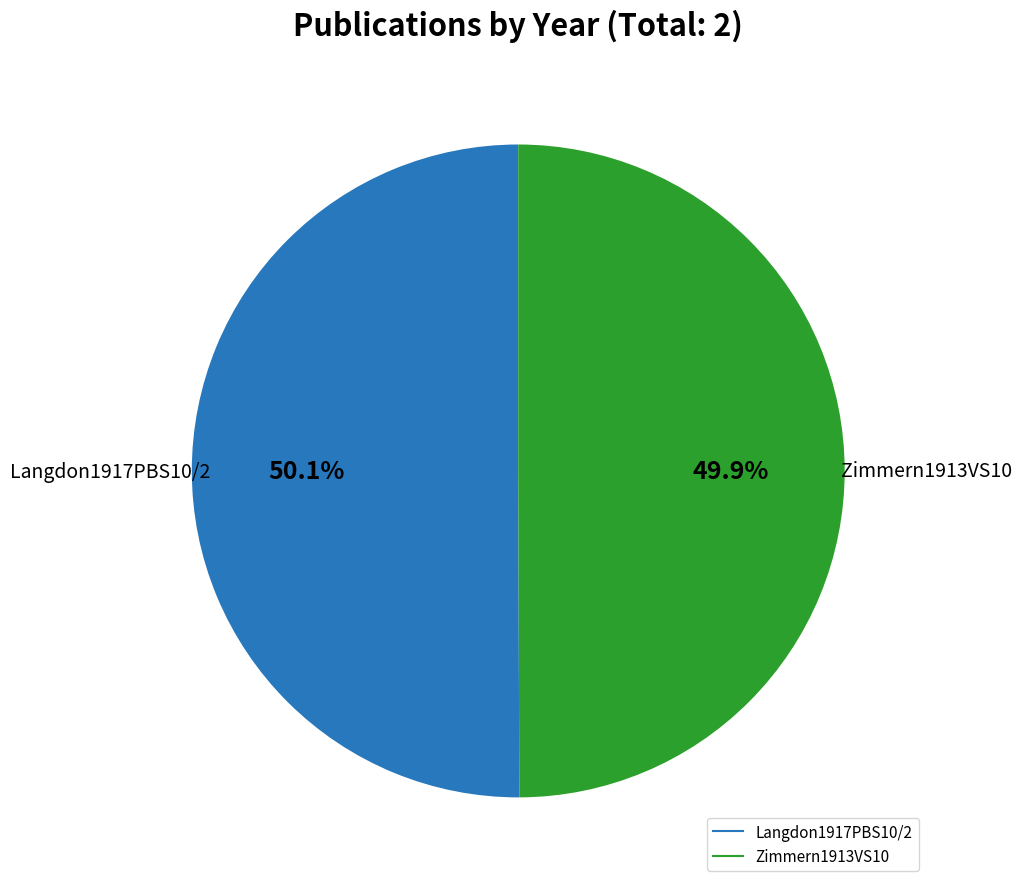

Is there any slice that represents more than half of the pie?

Yes